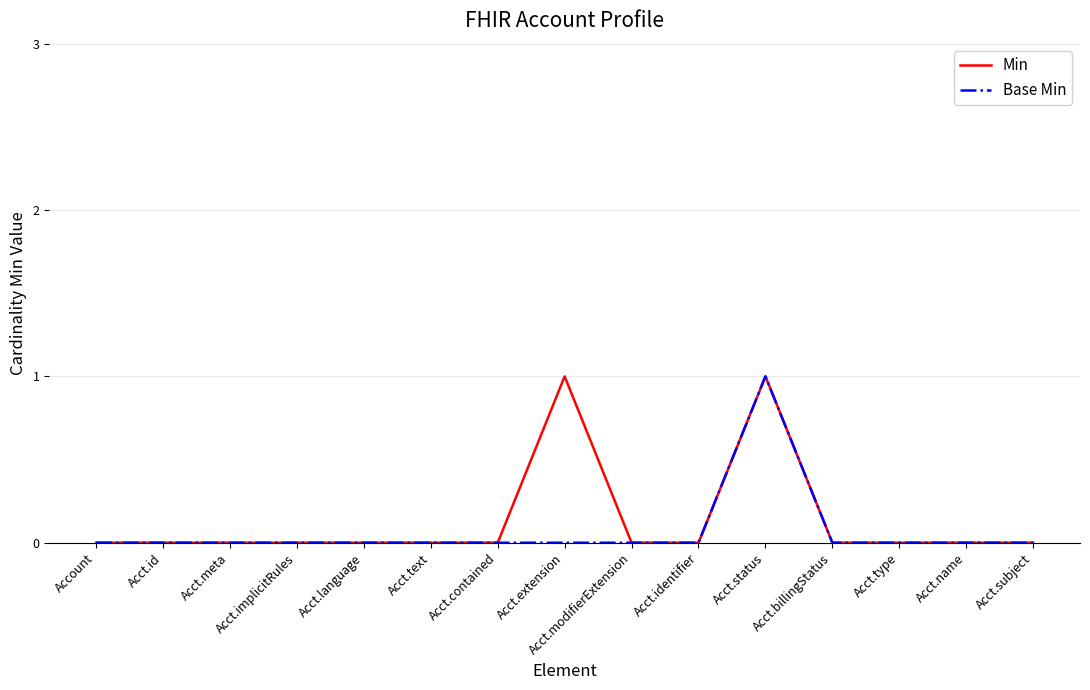

Is it true that Base Min equals -1 at Acct.implicitRules?

False